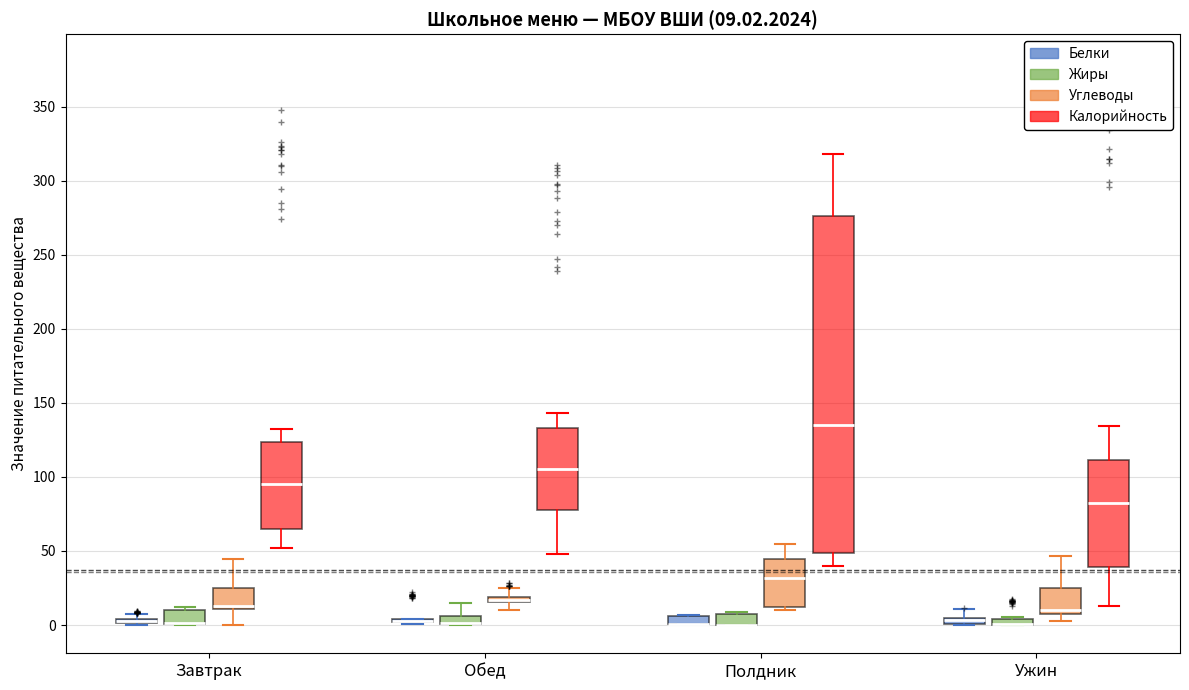

Comparing the boxes themselves (not the whiskers), which one is the tallest?

Полдник (Калорийность)